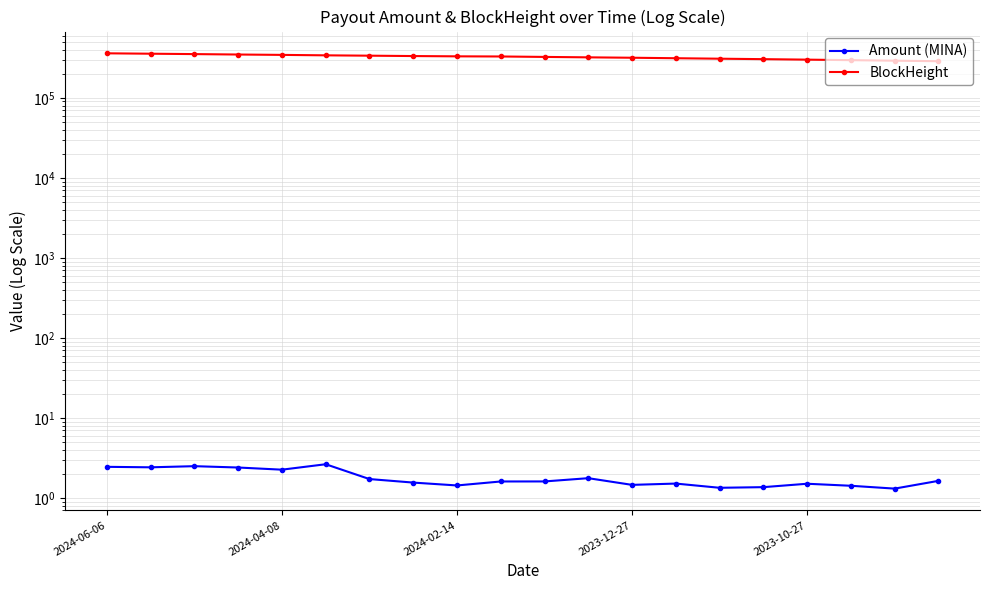

What is the minimum value for BlockHeight?

287044.0